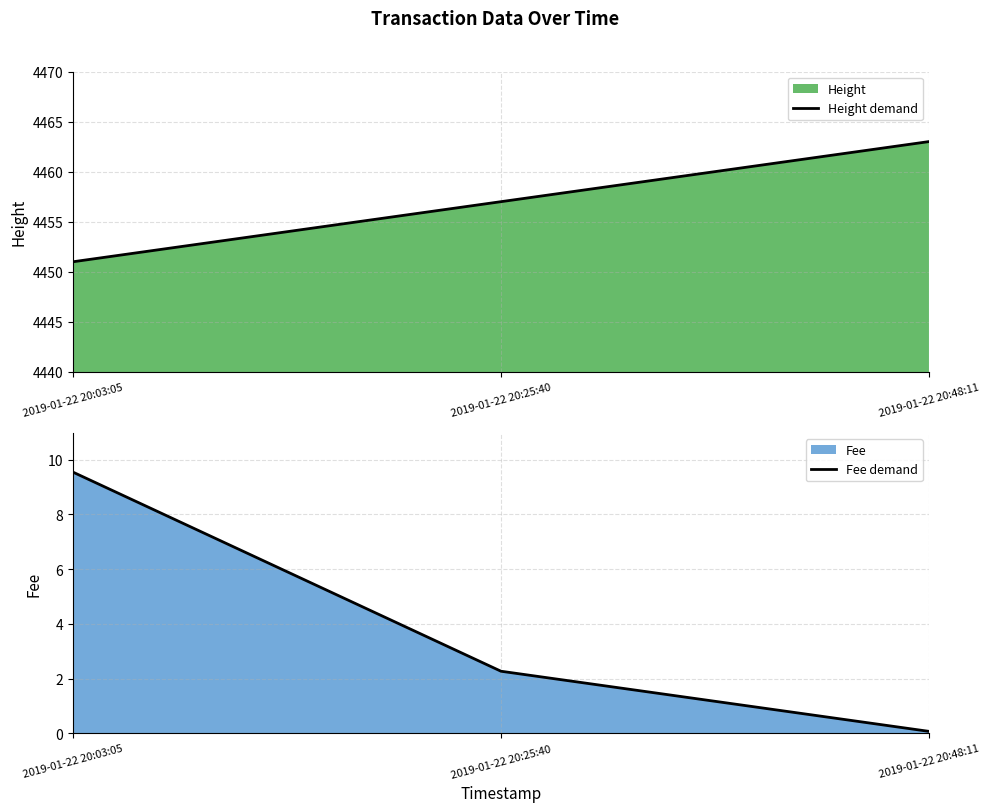

At how many categories does at least one series exceed 4373?

3